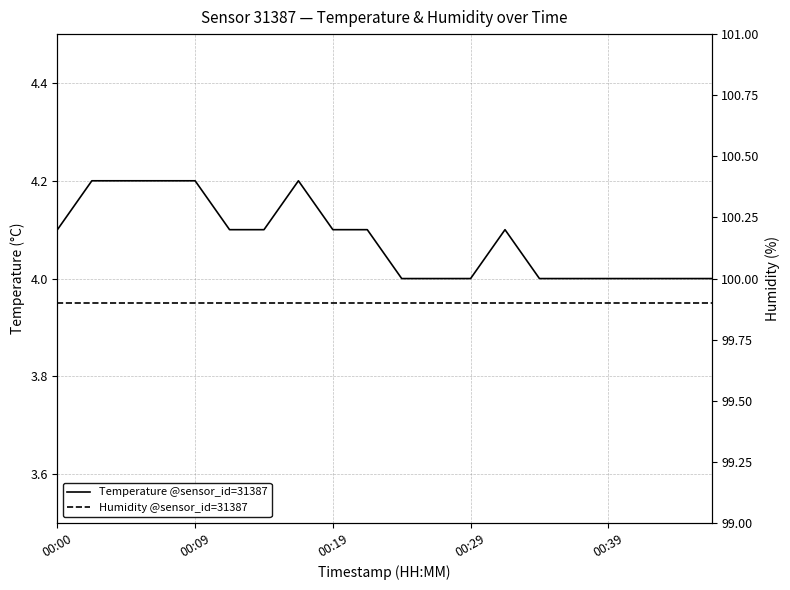

The Humidity @sensor_id=31387 series shows 99.9 at 00:29. True or false?

True